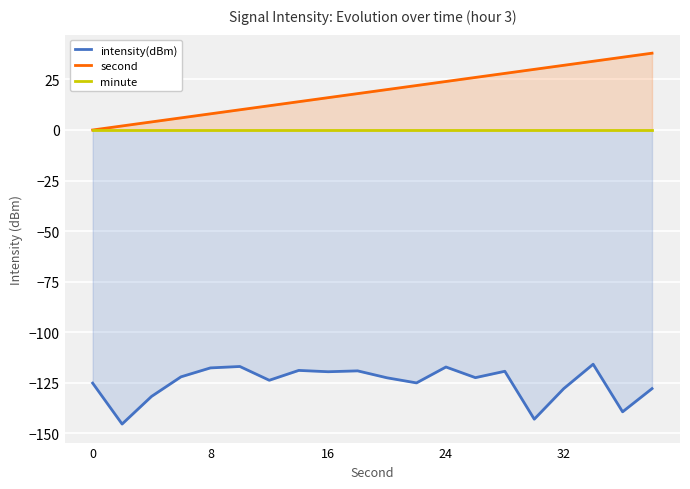

What are all the series names shown in the legend?

intensity(dBm), second, minute